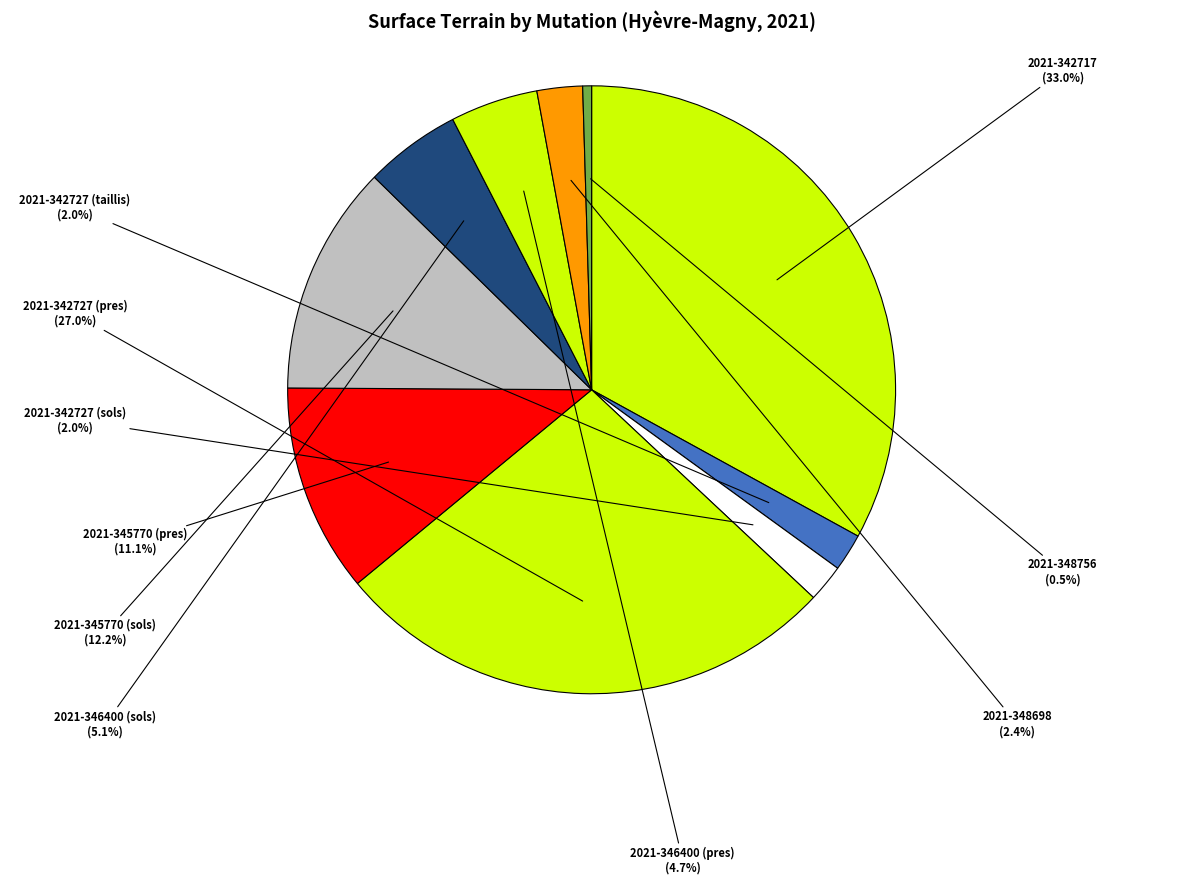

What is the ratio of the value at 2021-342727 (taillis) to the value at 2021-348698?

0.8